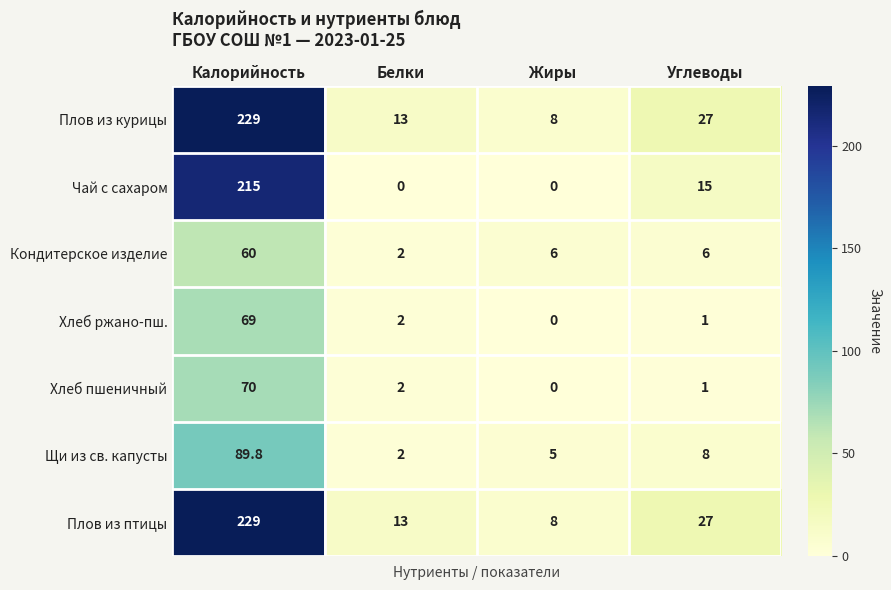

What is the difference between the second highest and minimum values in the Хлеб пшеничный series?

2.0